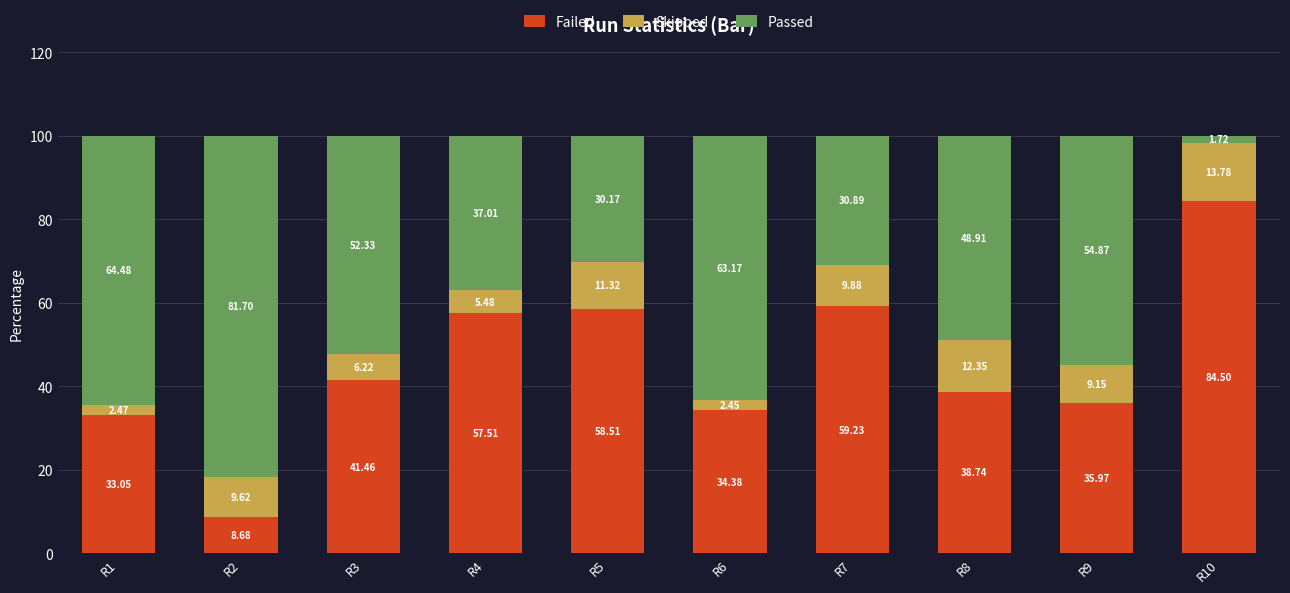

What is the minimum value for Failed?

8.7